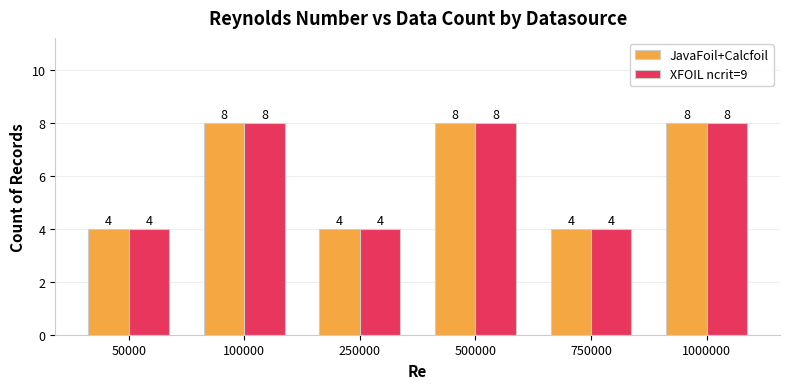

The JavaFoil+Calcfoil series shows 8 at 100000. True or false?

True